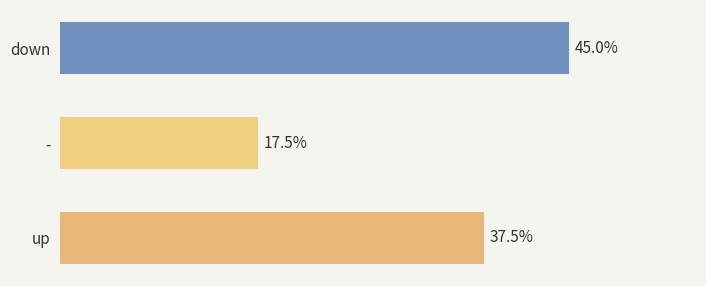

Rank the categories by value from highest to lowest.

down, up, -